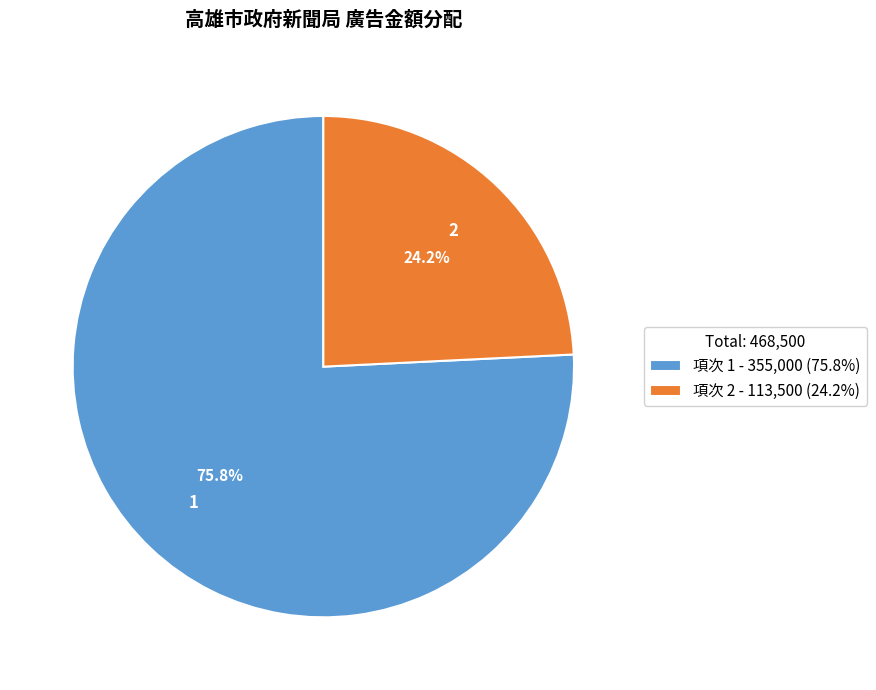

Count the number of slices in the pie.

2